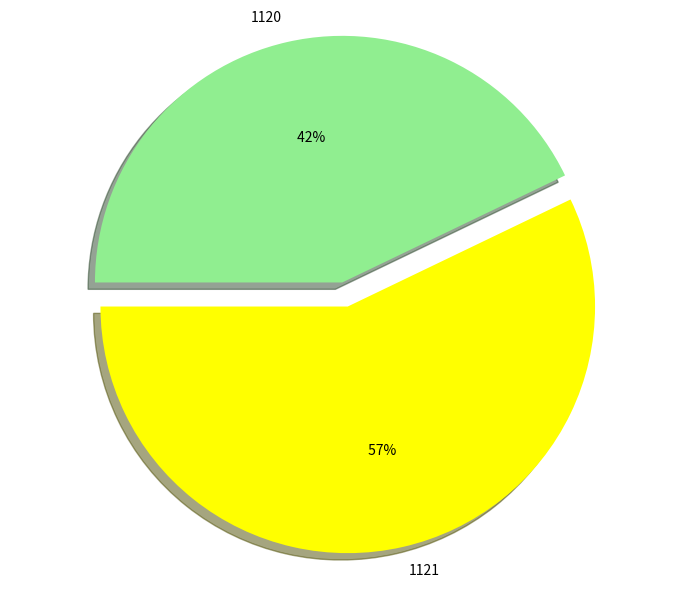

What portion of the pie excludes 1121?

42.9%